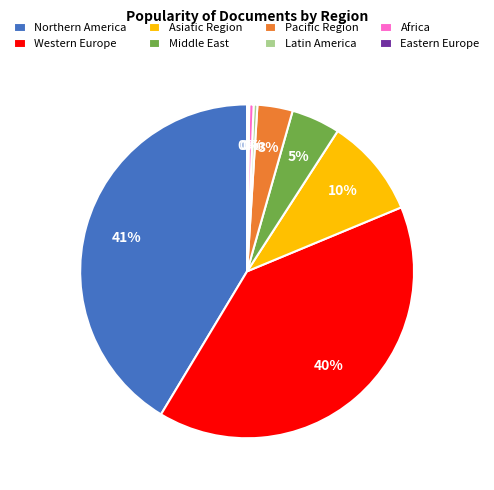

The Asiatic Region slice represents 16% of the pie. True or false?

False